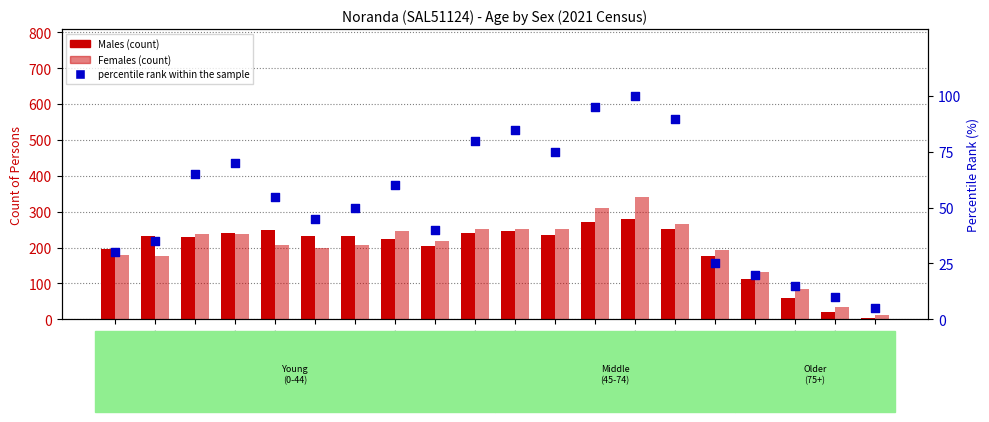

Is the value of Males at 55-59 years greater than the value of Females at 95-99 years?

Yes